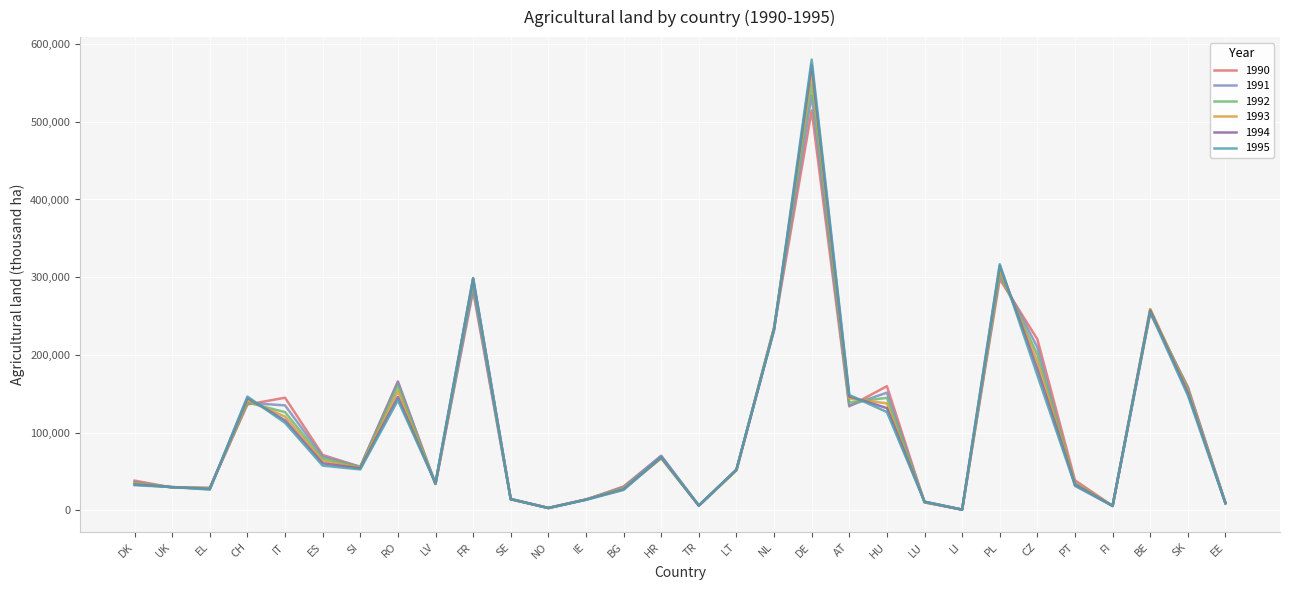

The 1994 series shows 150908 at SK. True or false?

True